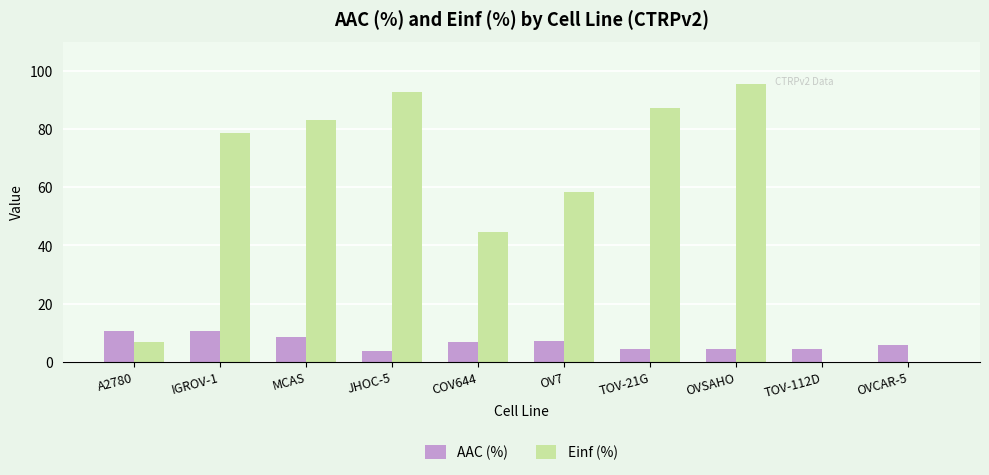

What is the sum of all AAC (%) values?

66.0